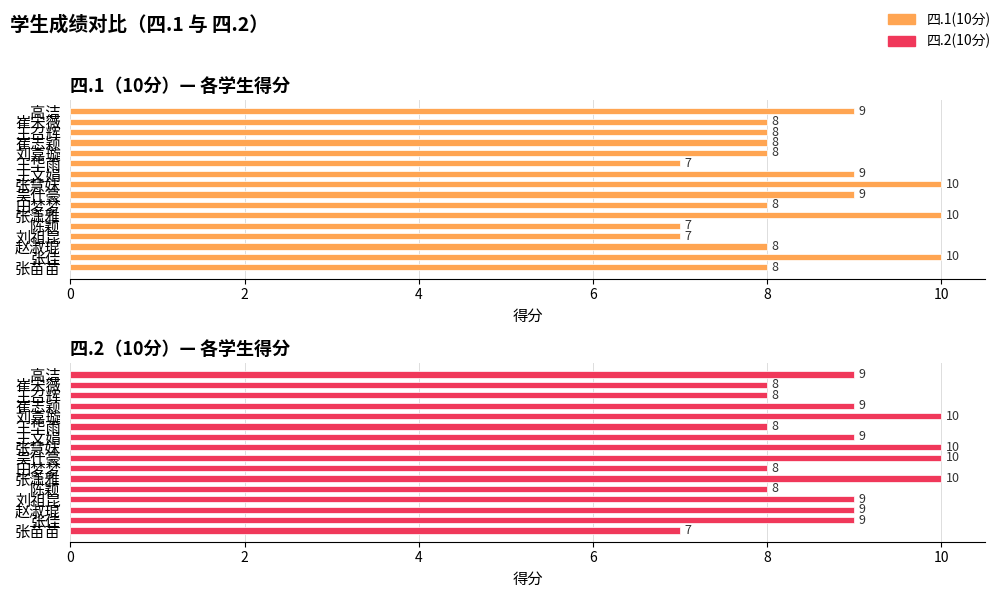

Is it true that 四.2(10分) equals 13 at 田梦梦?

False